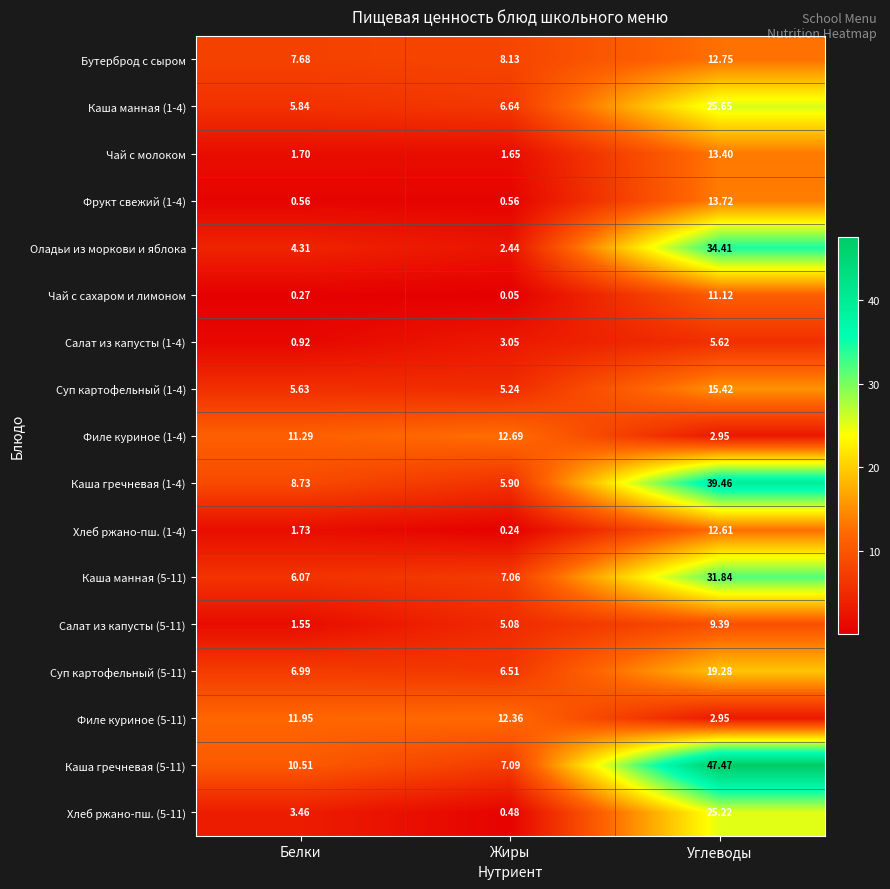

Where is Суп картофельный (1-4) nearest to the value 10?

Белки